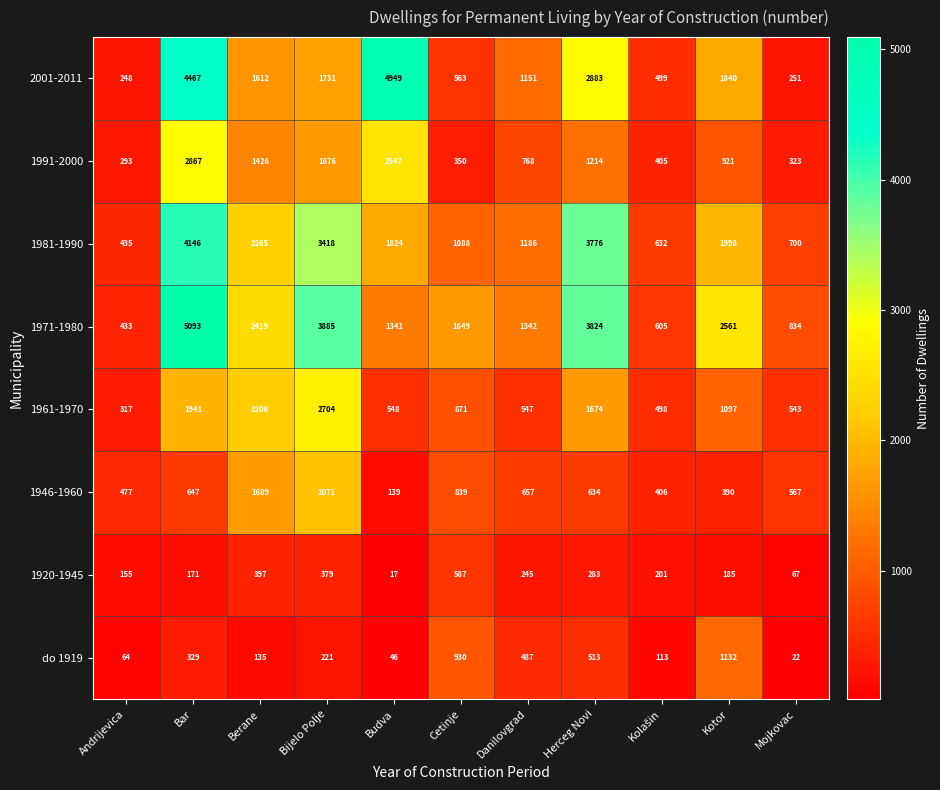

Which series has the largest total across all categories?

1971-1980